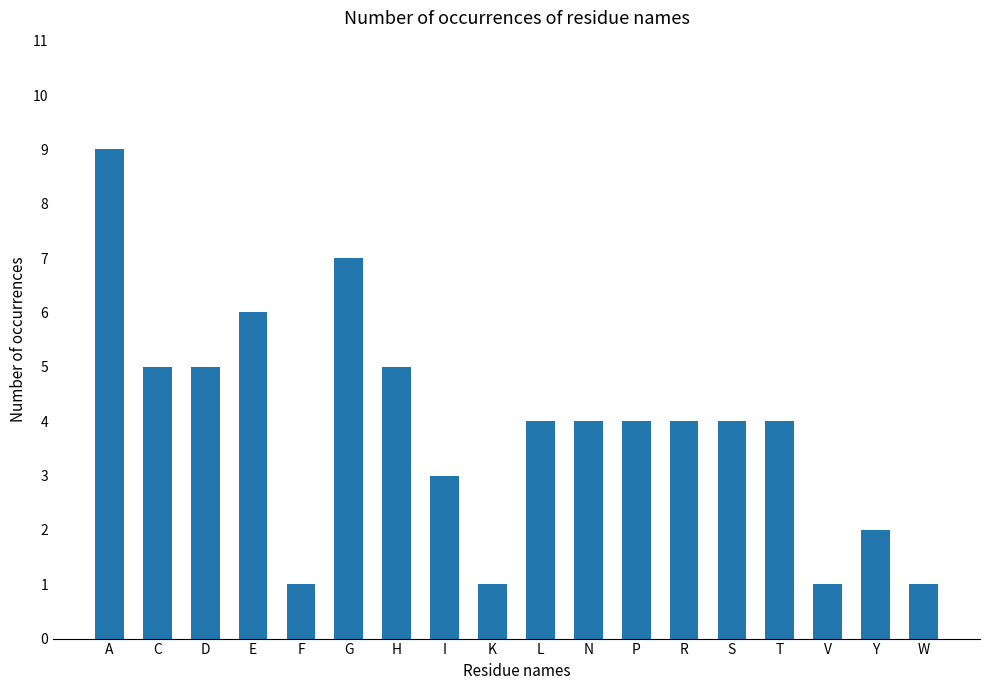

How many series are shown in this chart?

1